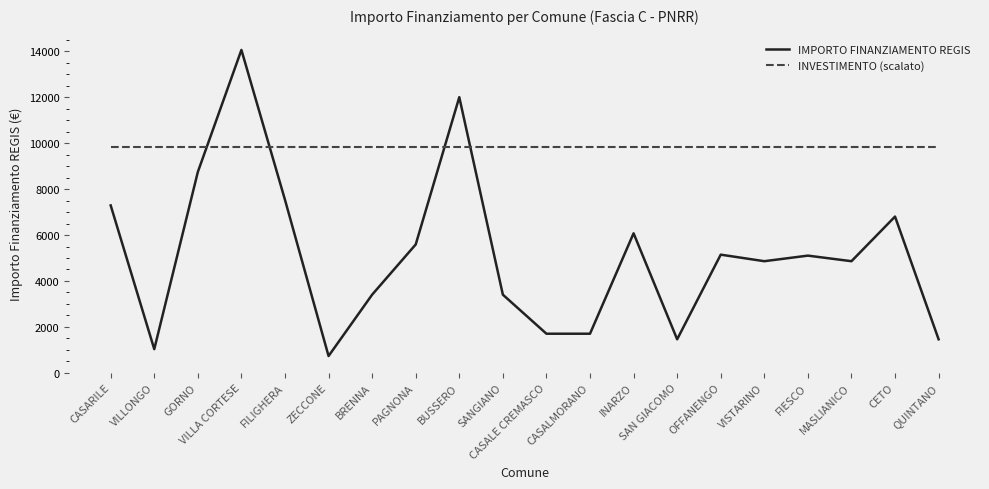

Which series has the largest total across all categories?

INVESTIMENTO (scalato)